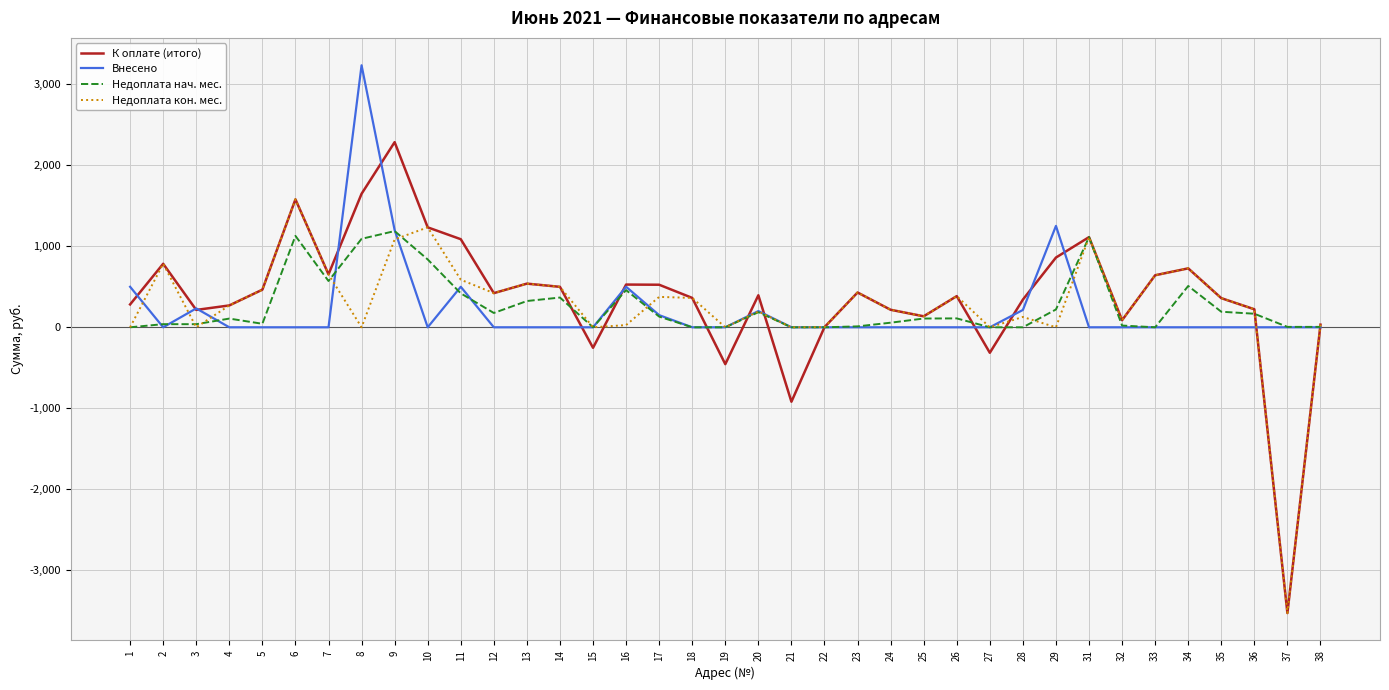

List the series in order of their peak value, highest first.

Внесено, К оплате (итого), Недоплата кон. мес., Недоплата нач. мес.